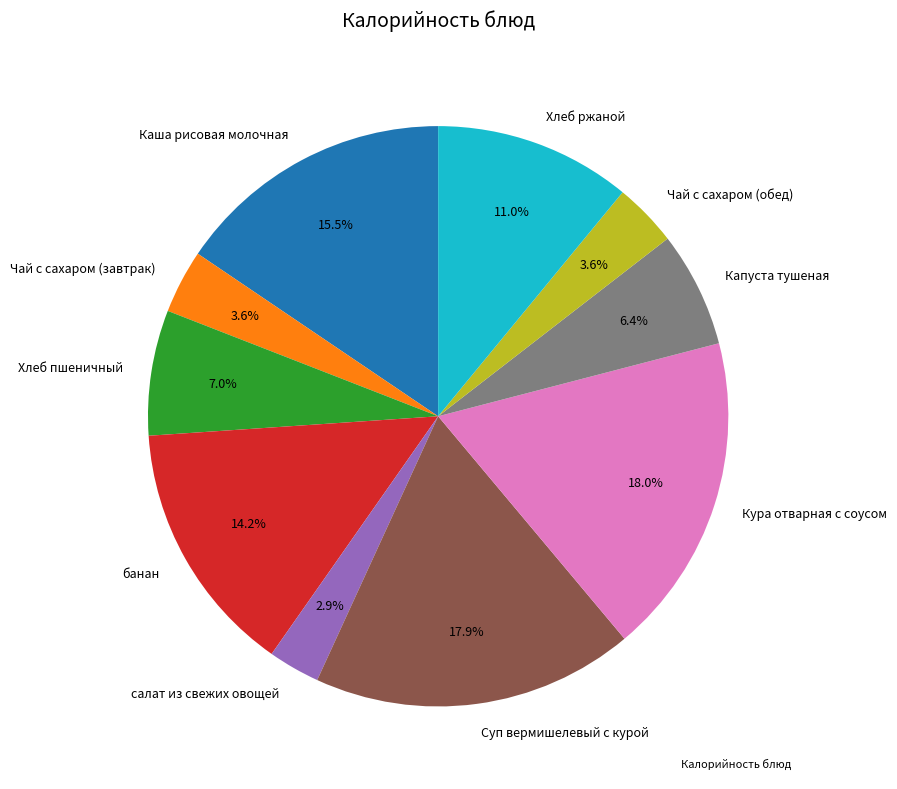

To the nearest percent, what is the average slice percentage?

10%